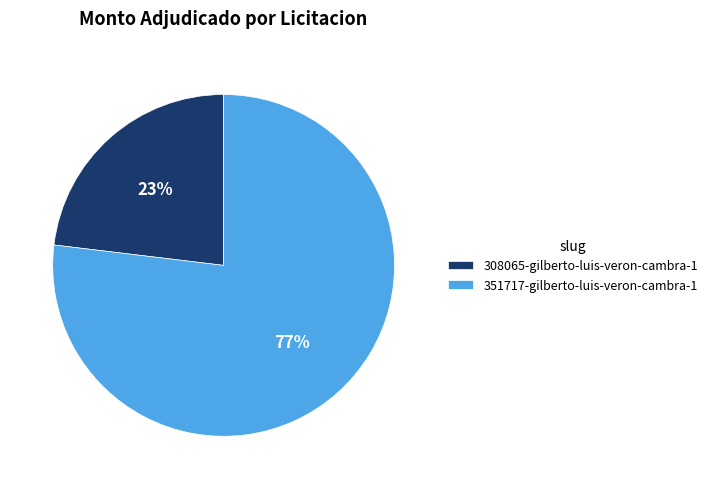

Between 351717-gilberto-luis-veron-cambra-1 and 308065-gilberto-luis-veron-cambra-1, which is larger?

351717-gilberto-luis-veron-cambra-1